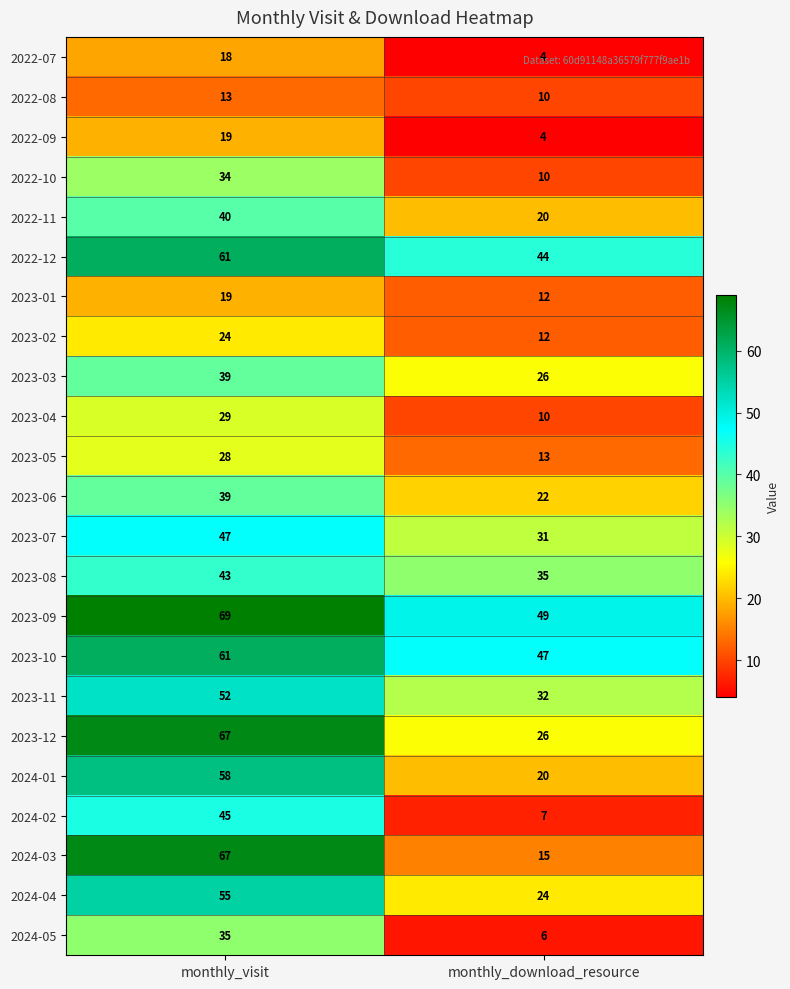

True or false: 2024-04 has a value of 55 at monthly_visit.

True